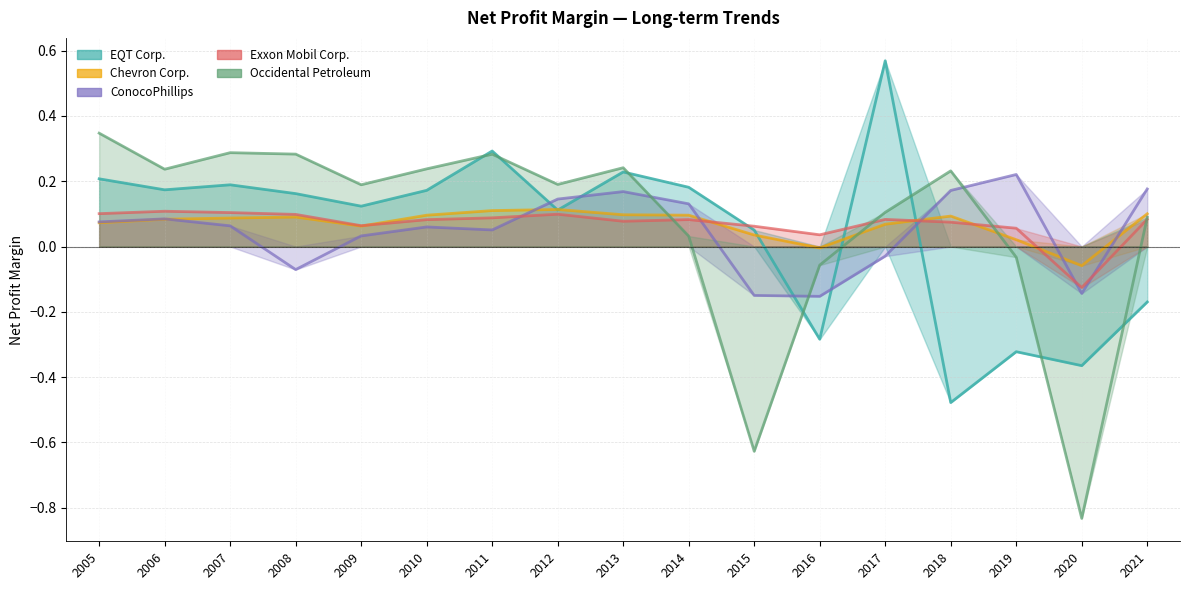

Between which two adjacent categories do ConocoPhillips and Occidental Petroleum first intersect?

2013 and 2014